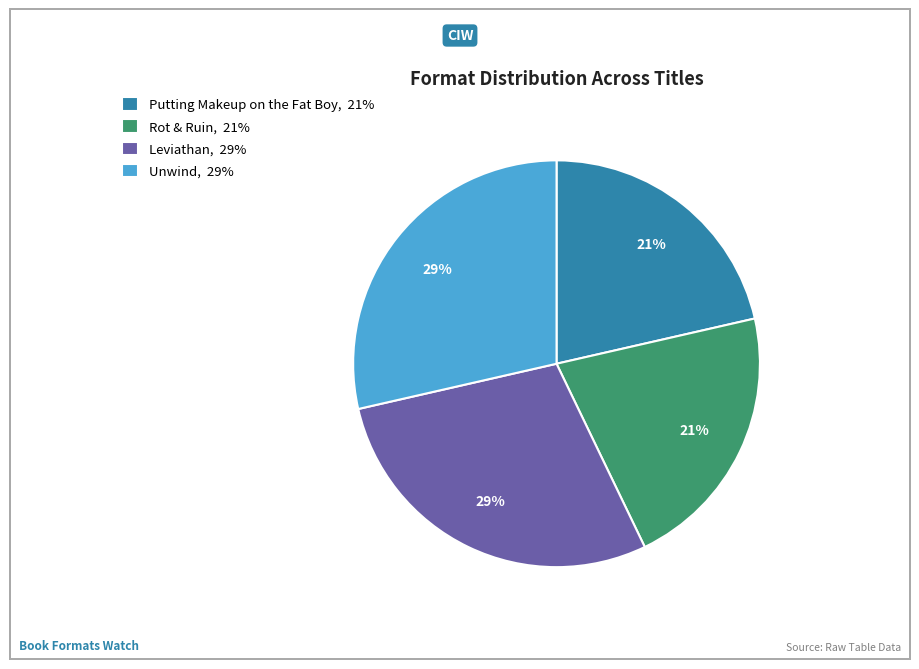

Is there a majority slice in this chart?

No